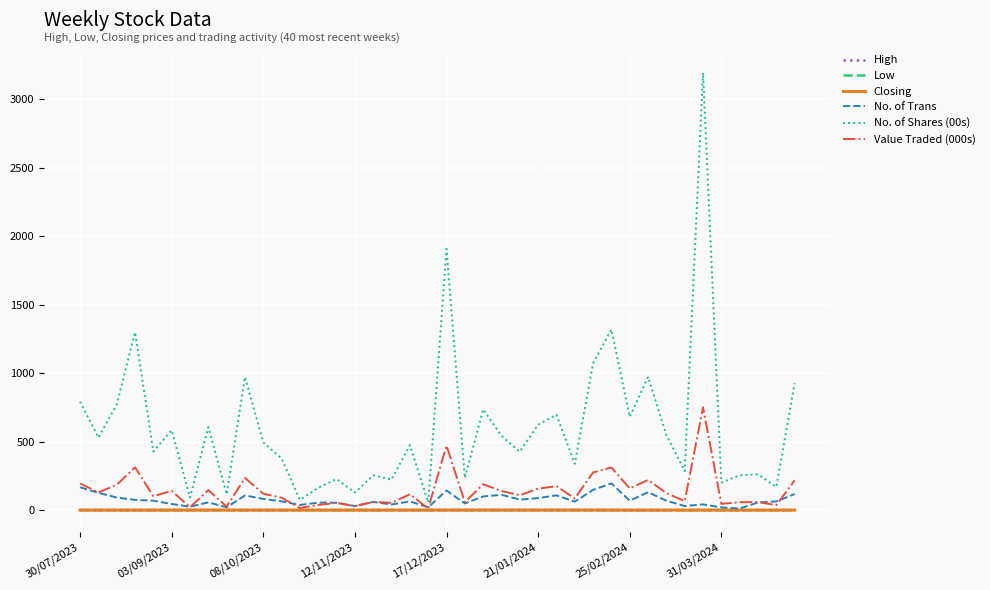

What is the maximum value shown in the chart?

3190.0